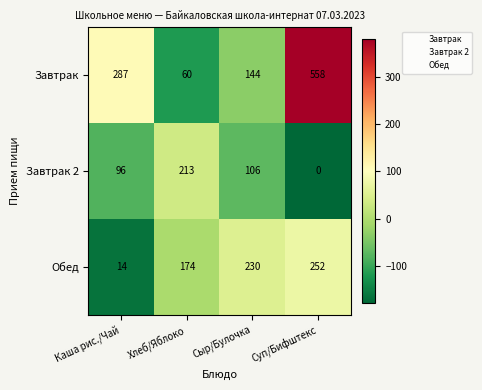

Which category has the lowest value in the Обед series?

Каша риc./Чай